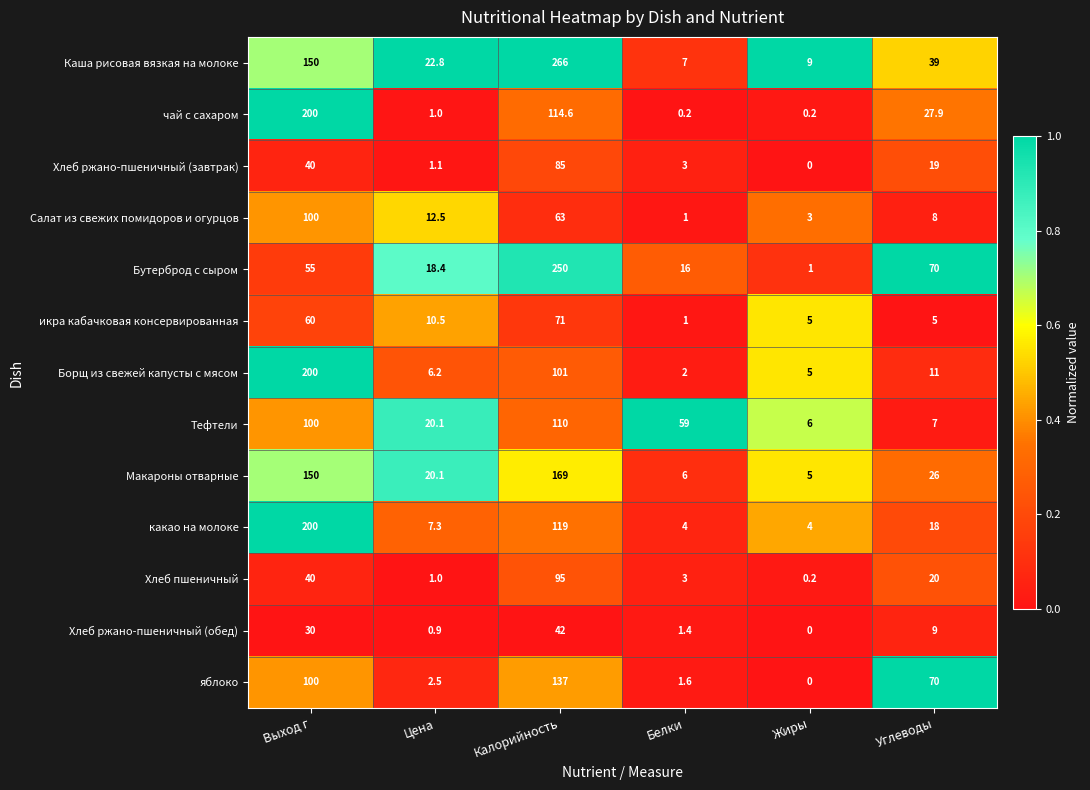

At how many categories does at least one series exceed 0?

6